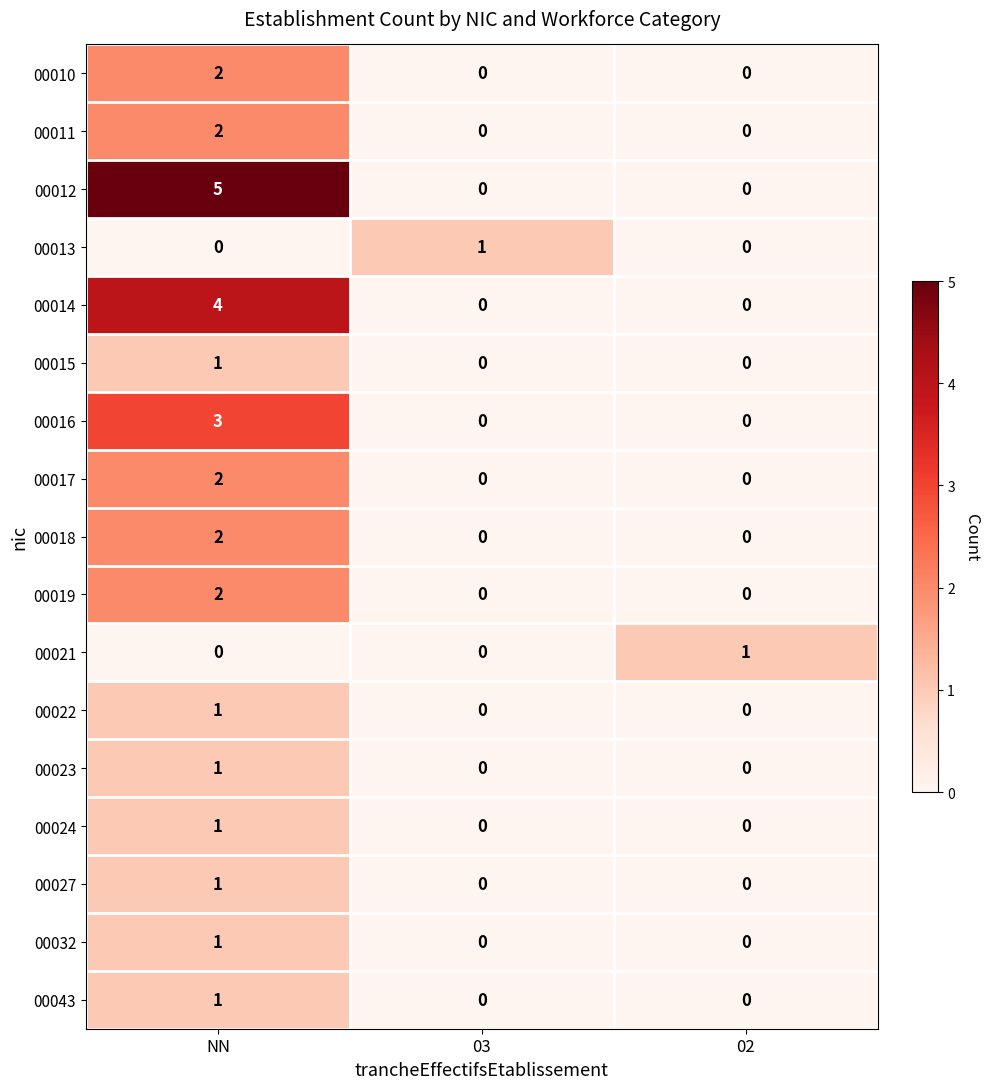

Count the 00024 values in the range 0 to 1.

3